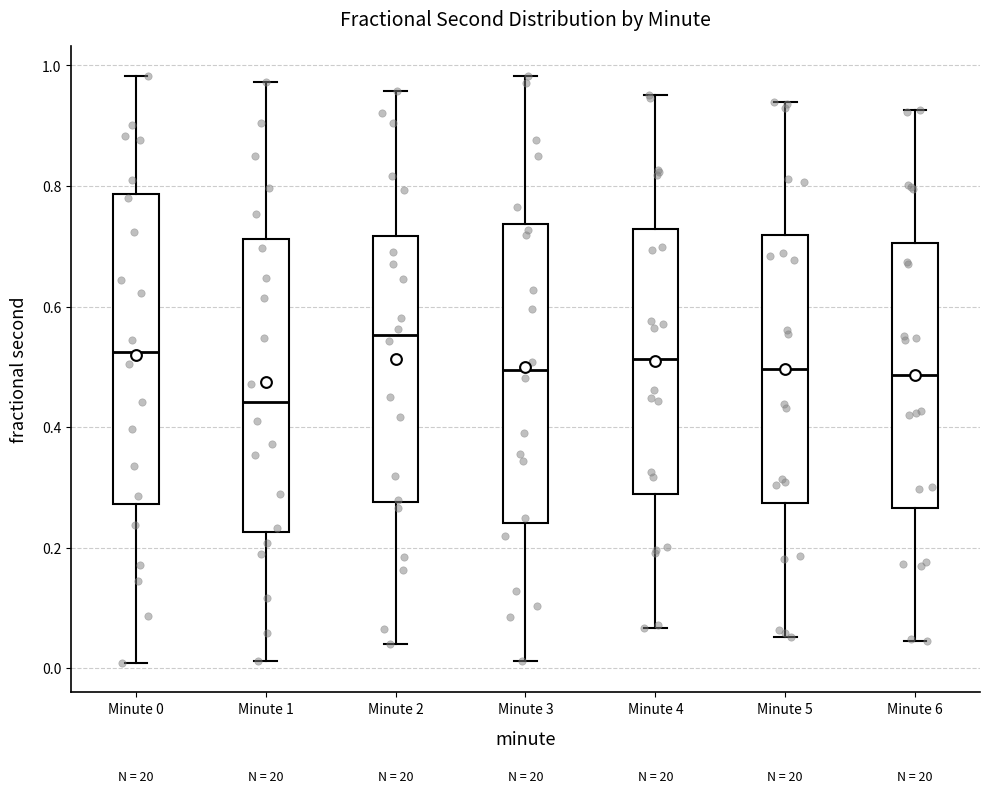

Reading left to right, read every box against the y-axis: the position of its median line, the range the box covers, and the ends of its whiskers. The values are not printed on the chart, so give them approximately, as read against the axis.

Minute 0: median 0.52, box 0.28 to 0.78, whiskers 0.00 to 0.98
Minute 1: median 0.44, box 0.22 to 0.72, whiskers 0.02 to 0.98
Minute 2: median 0.56, box 0.28 to 0.72, whiskers 0.04 to 0.96
Minute 3: median 0.50, box 0.24 to 0.74, whiskers 0.02 to 0.98
Minute 4: median 0.52, box 0.28 to 0.72, whiskers 0.06 to 0.96
Minute 5: median 0.50, box 0.28 to 0.72, whiskers 0.06 to 0.94
Minute 6: median 0.48, box 0.26 to 0.70, whiskers 0.04 to 0.92